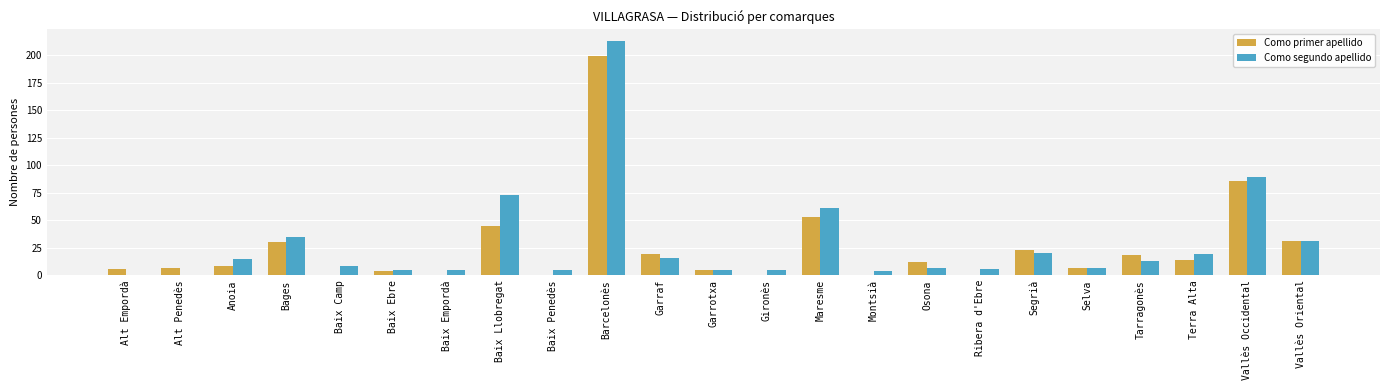

The Como primer apellido series shows 0 at Ribera d'Ebre. True or false?

True